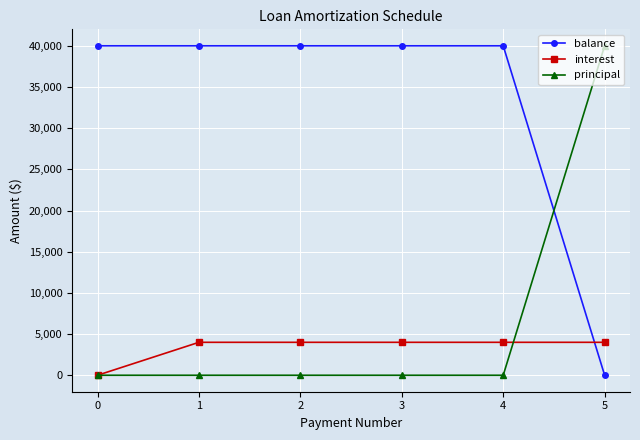

At how many categories does at least one series exceed 30618?

6